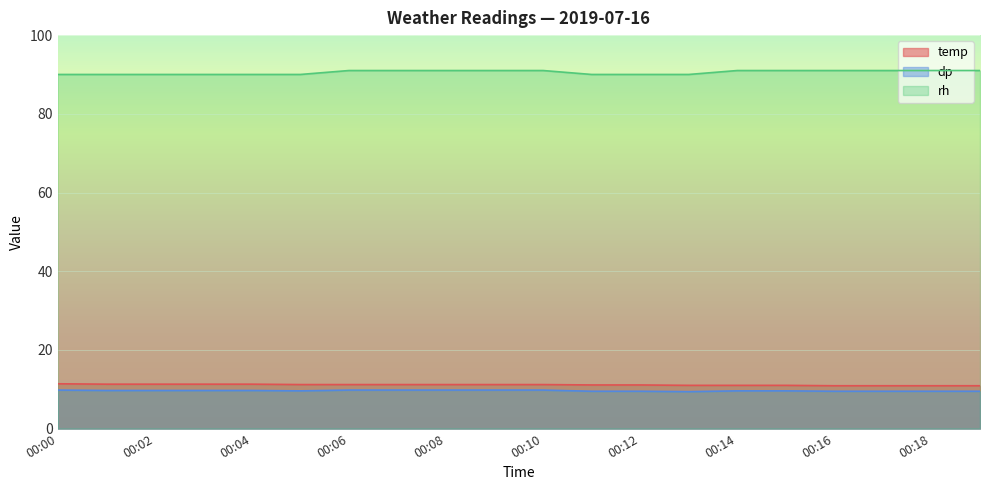

Rank the series at 00:12 from lowest to highest value.

dp, temp, rh